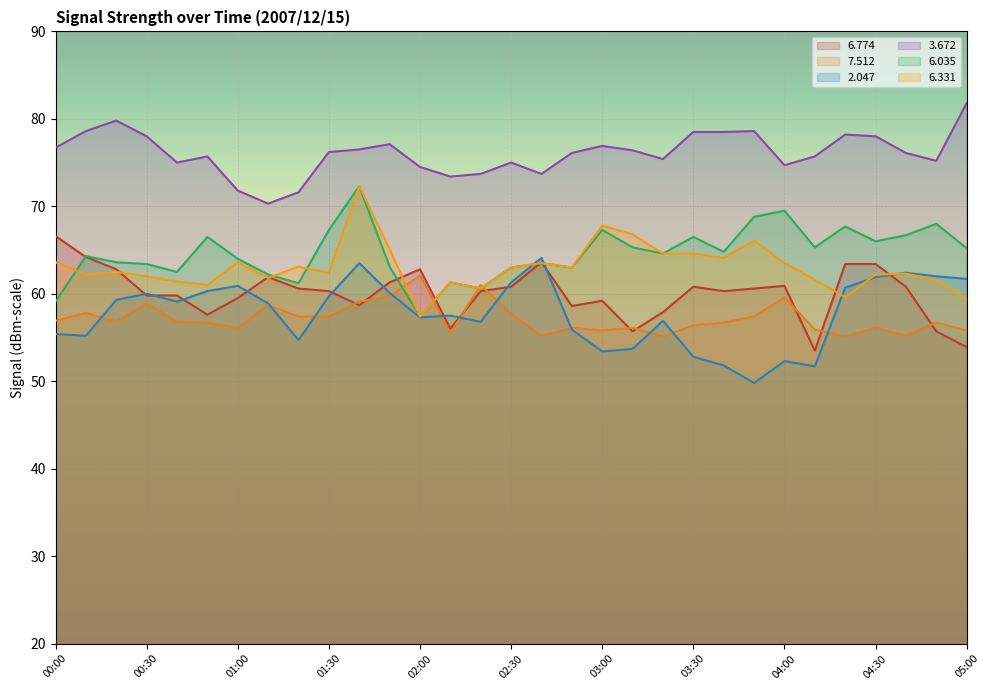

How many data points in   3.672 are above 76?

17